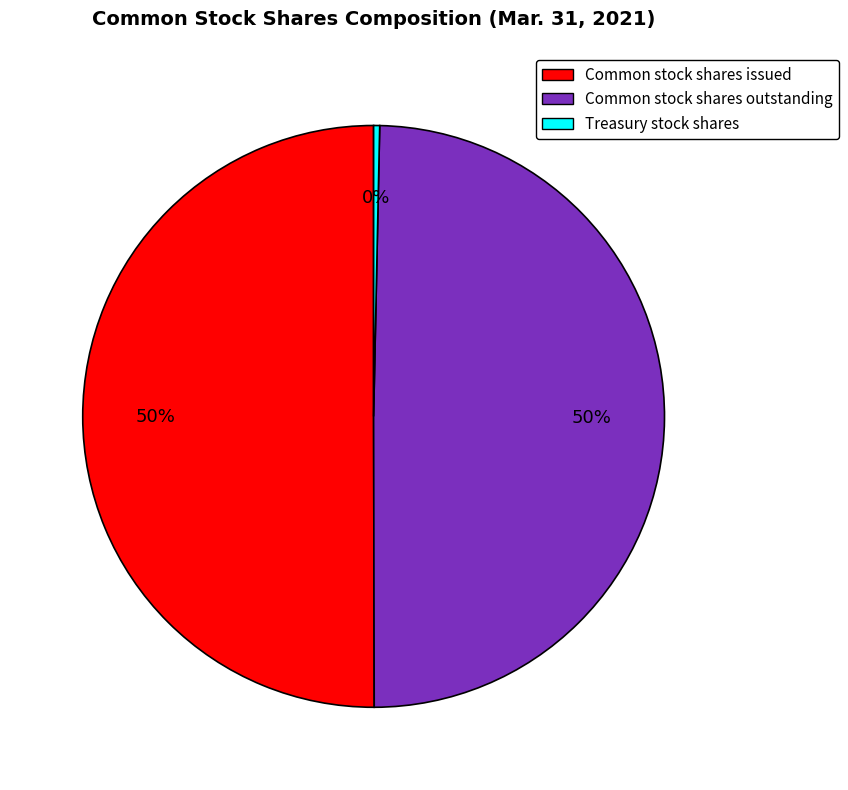

To the nearest percent, what portion does Common stock shares outstanding represent?

50%